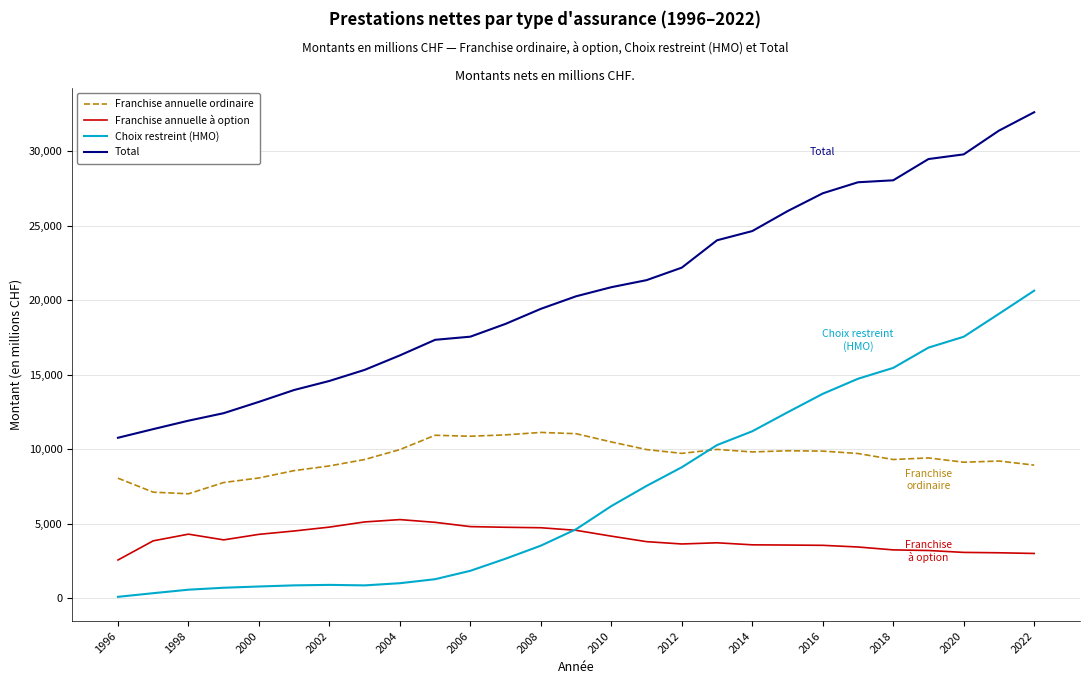

What is the maximum value for Franchise annuelle ordinaire?

11138.5